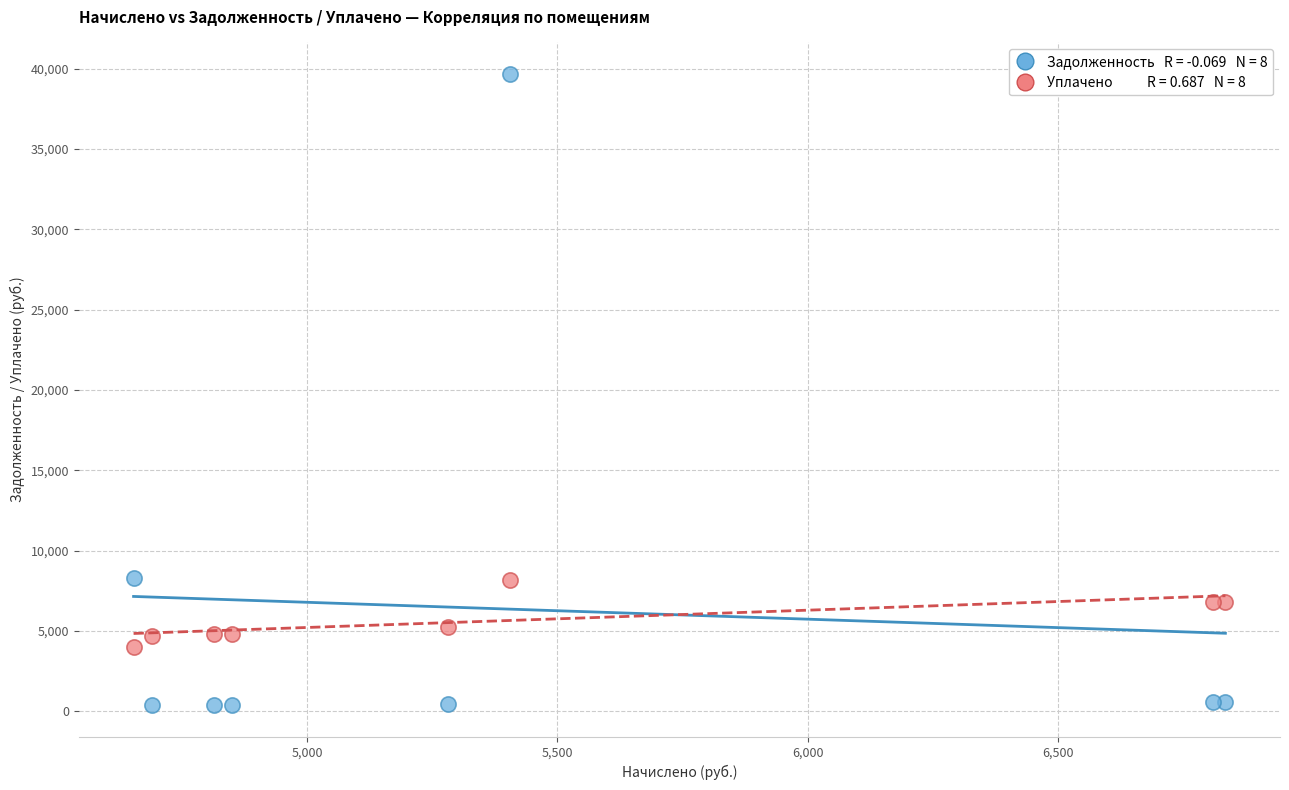

Across all data points, what is the range of Y values (max minus min)?

39273.7